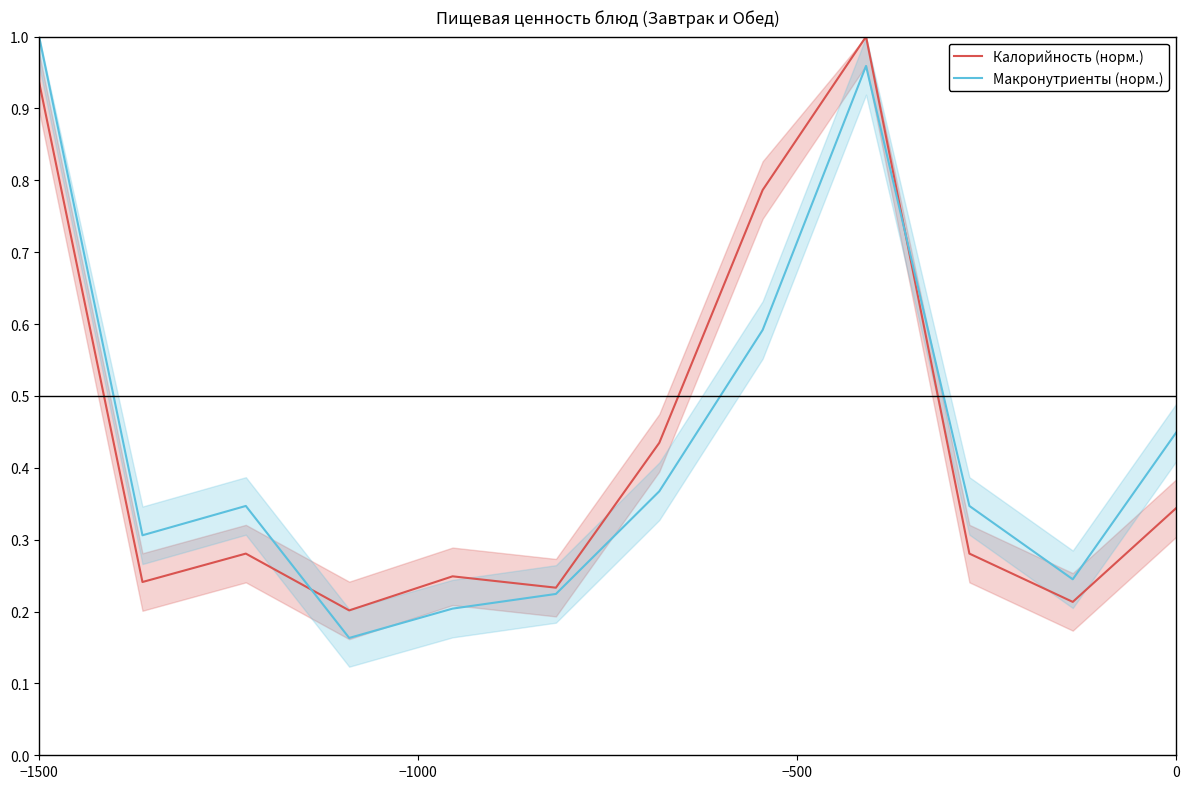

Reading left to right, what are all the values shown in this chart?

Калорийность (норм.): 0.9	0.2	0.3	0.2	0.2	0.2	0.4	0.8	1.0	0.3	0.2	0.3
Макронутриенты (норм.): 1.0	0.3	0.3	0.2	0.2	0.2	0.4	0.6	1.0	0.3	0.2	0.4